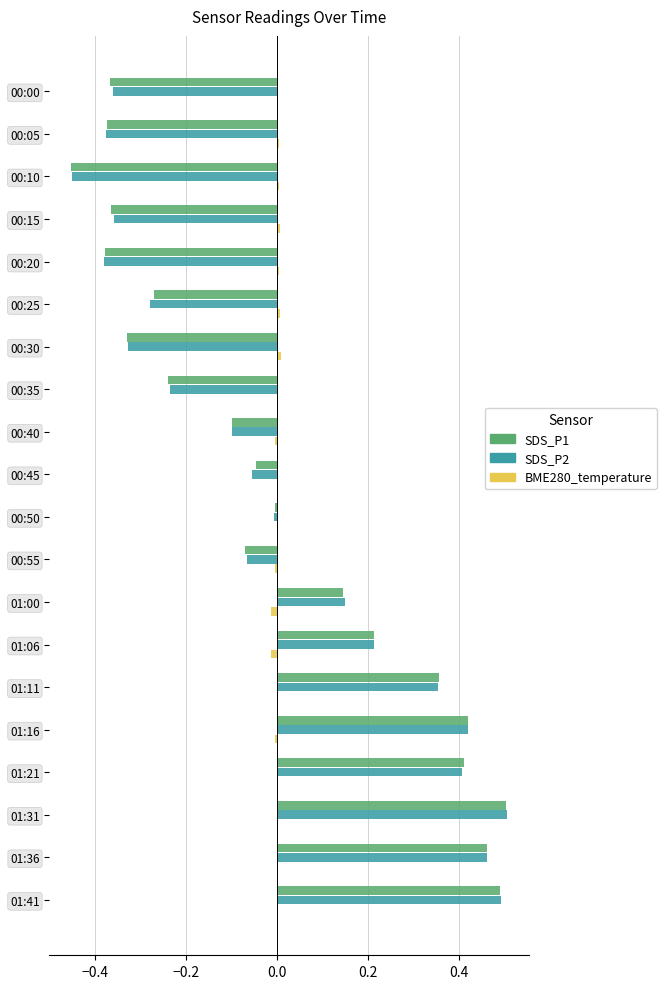

Is it true that SDS_P2 equals -0.2 at 00:10?

False